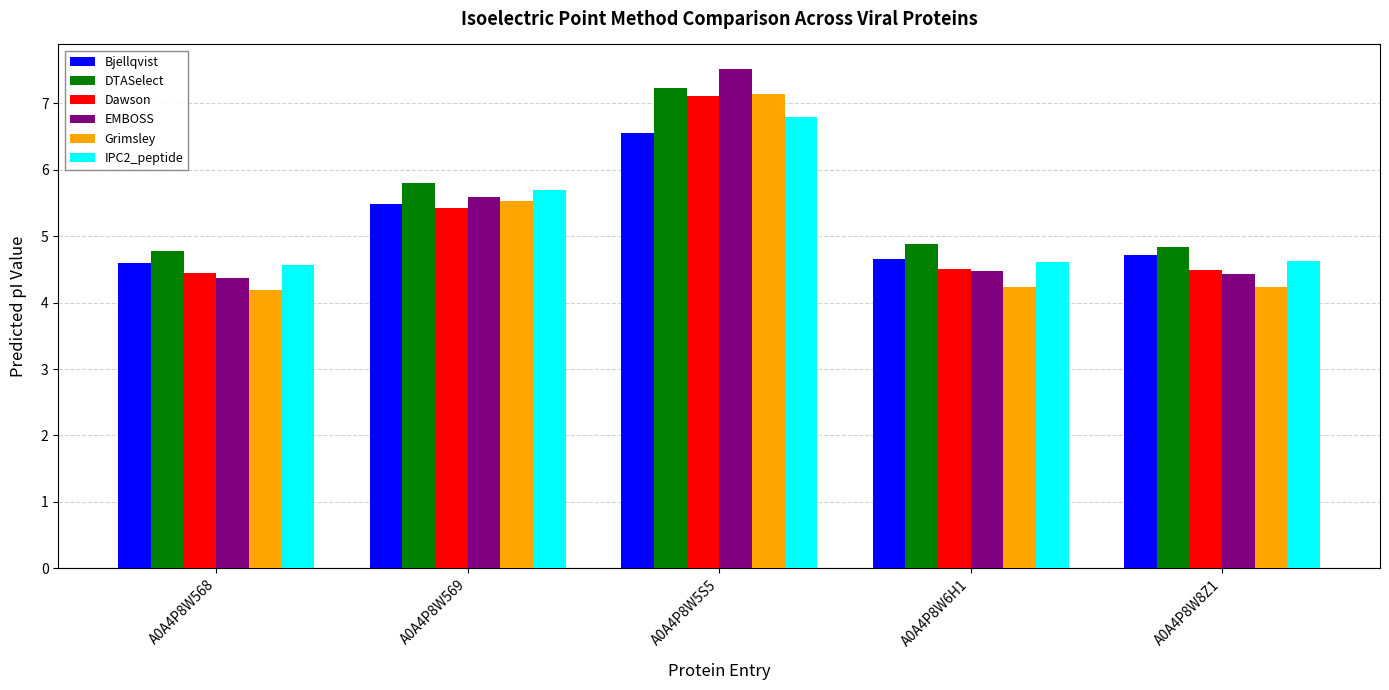

What is the difference between the highest and lowest values at A0A4P8W6H1?

0.6